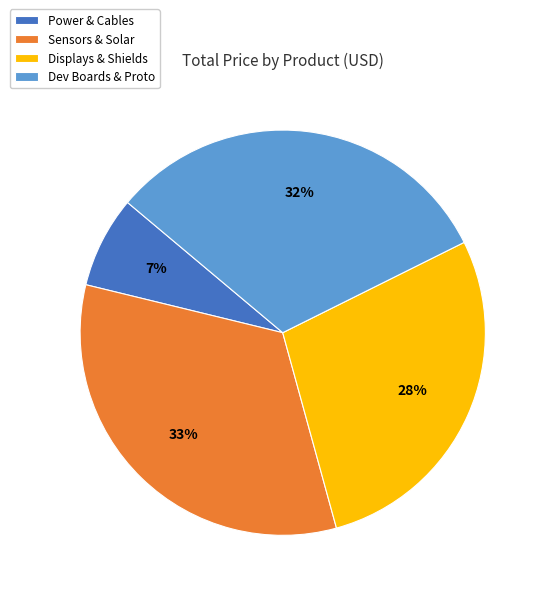

What percentage is the Power & Cables slice, to the nearest percent?

7%